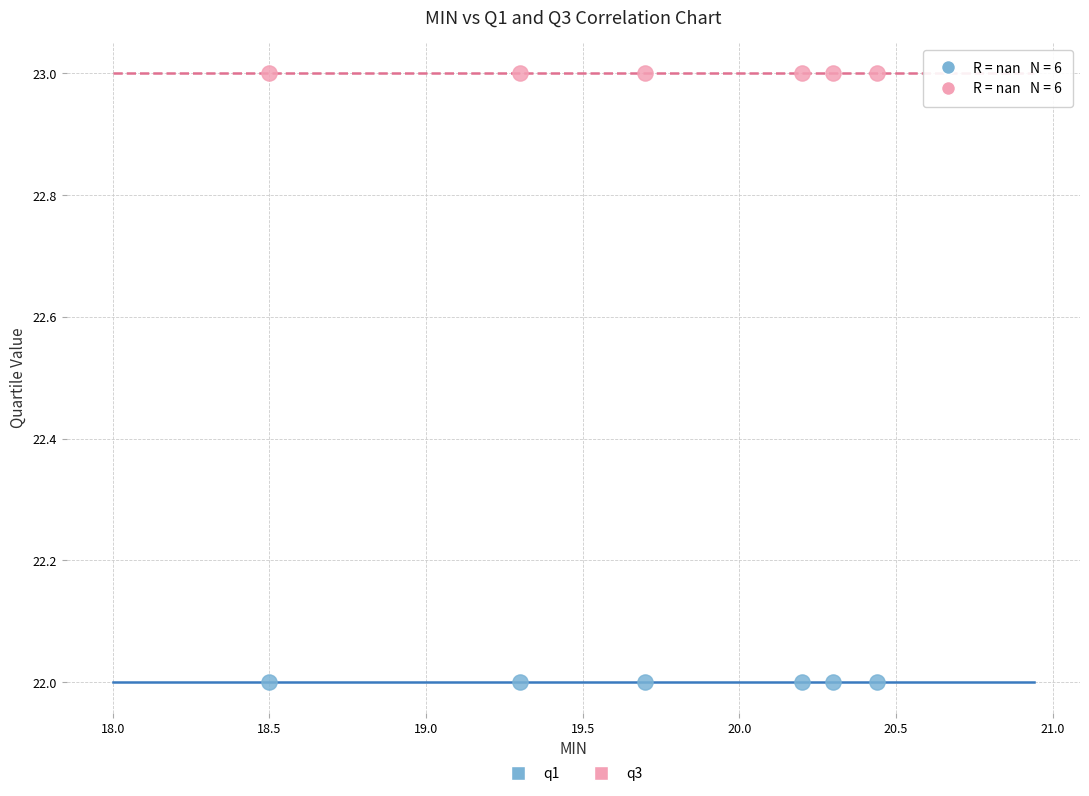

Which series contains the lowest Y value?

q1